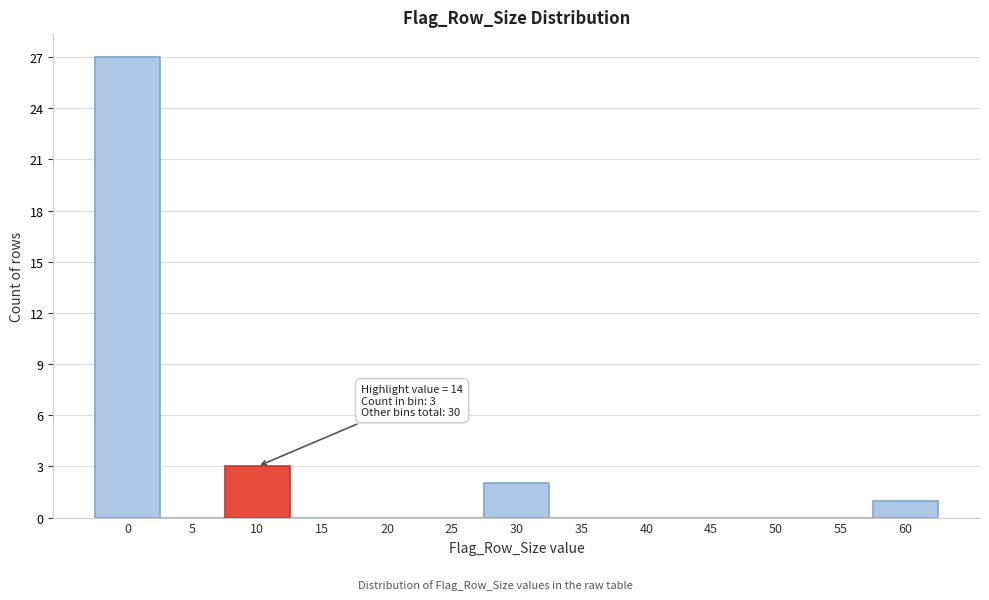

Reading left to right, list all the values displayed in this chart.

0=27	5=0	10=3	15=0	20=0	25=0	30=2	35=0	40=0	45=0	50=0	55=0	60=1